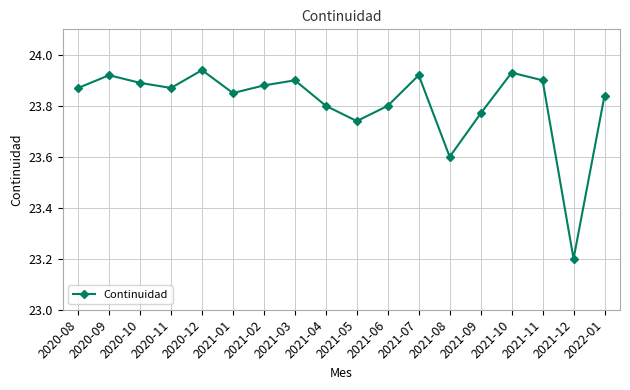

What is the difference between the maximum and minimum values?

0.7